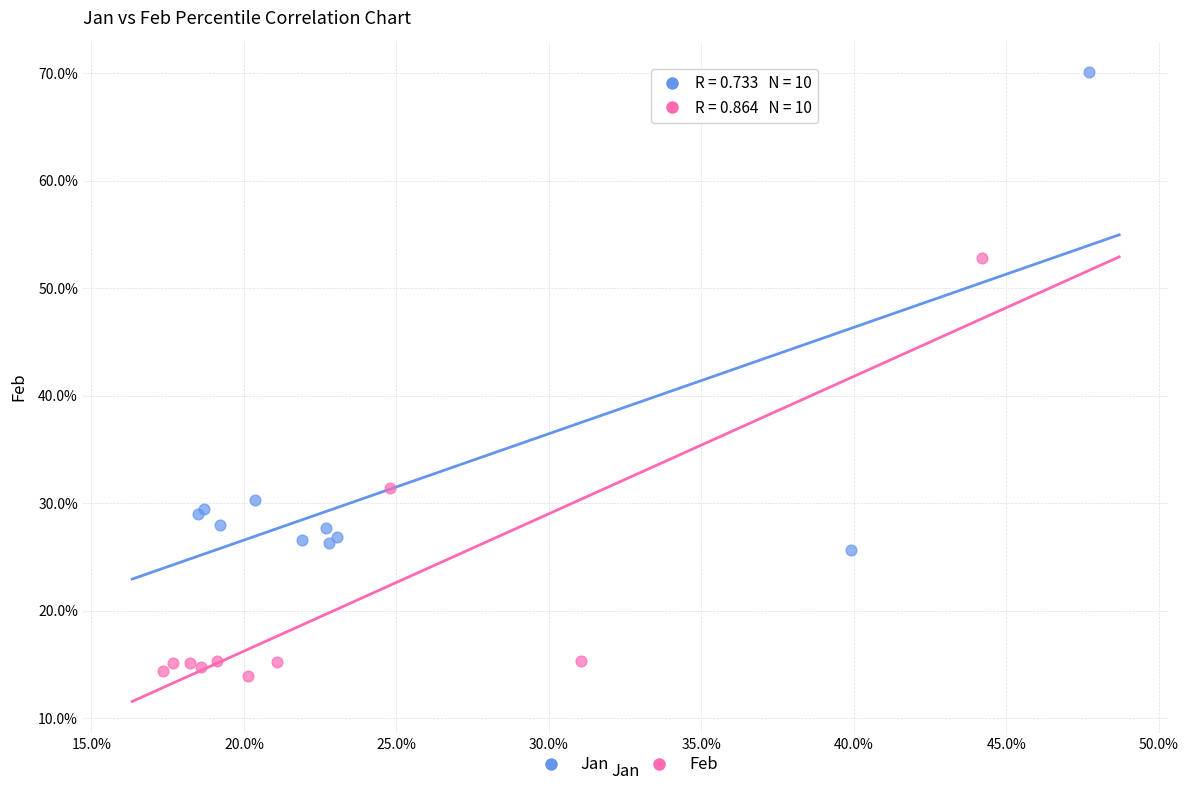

What are all the series names shown in the legend?

Jan, Feb